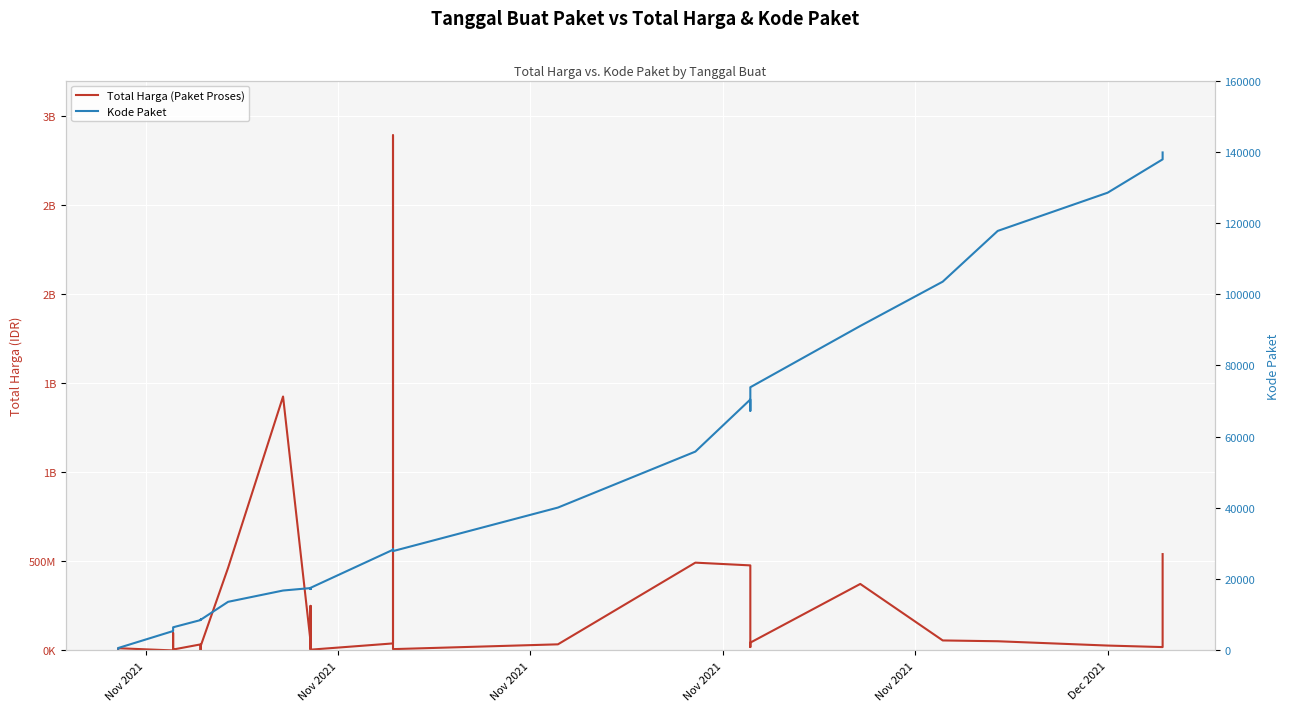

How many interior local valleys does the Kode Paket series have?

5